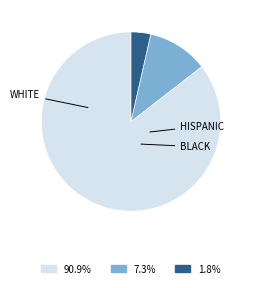

Is there any slice that represents more than half of the pie?

Yes